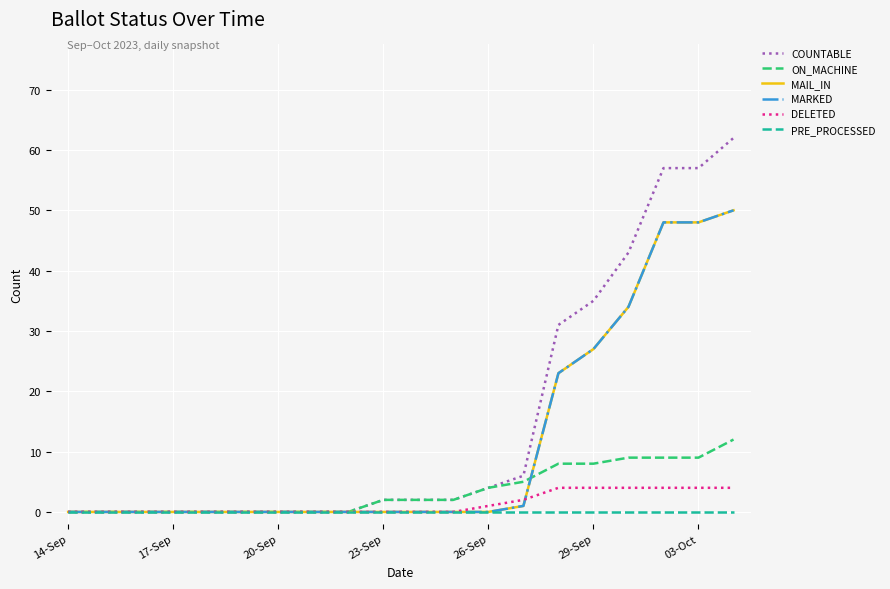

Which series has the widest spread of values?

COUNTABLE